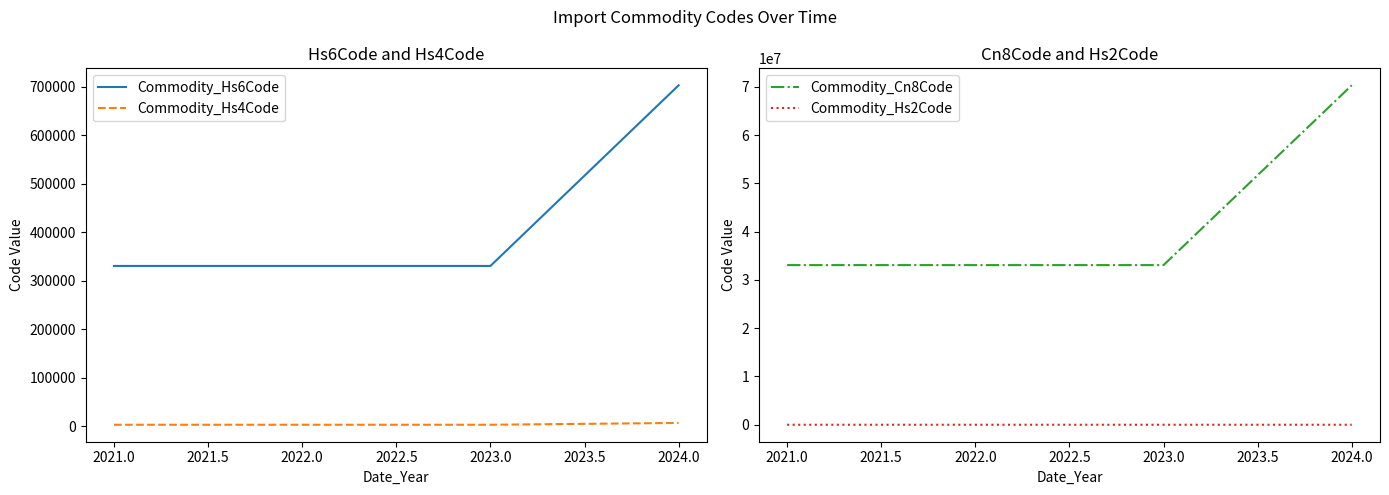

What is the maximum value for Commodity_Hs6Code?

703194.0